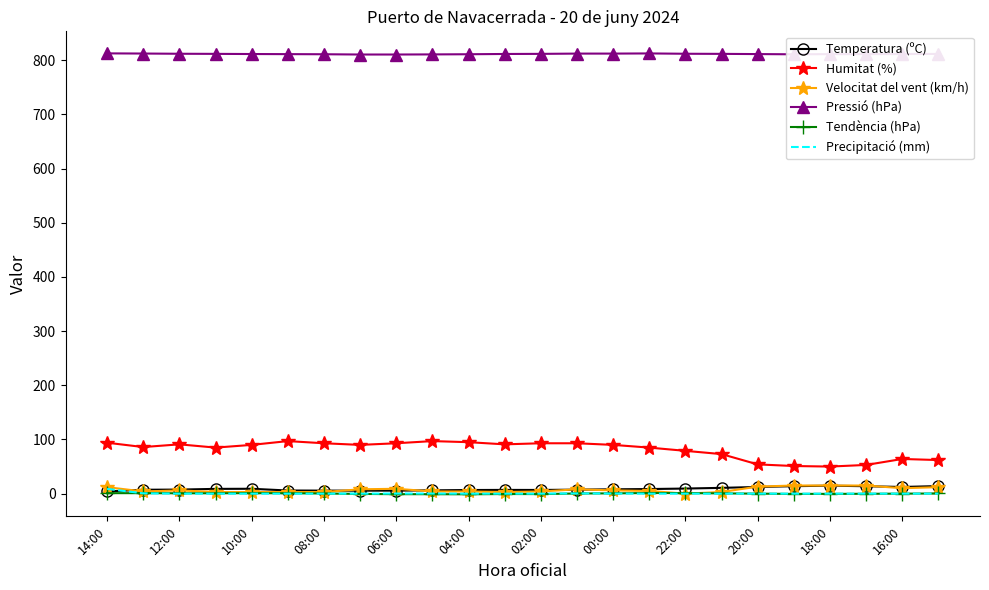

True or false: Pressió (hPa) and Tendència (hPa) cross at least once.

False